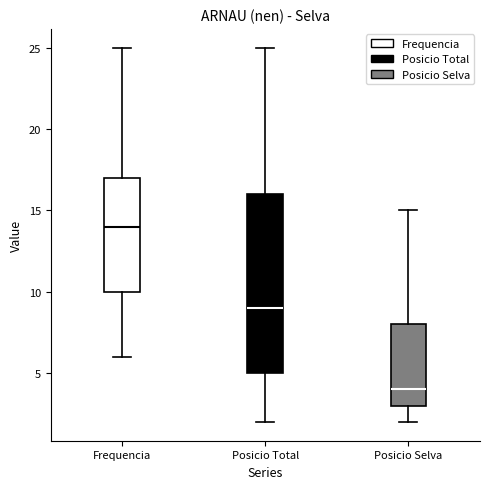

Which box has the lowest median line?

Posicio Selva